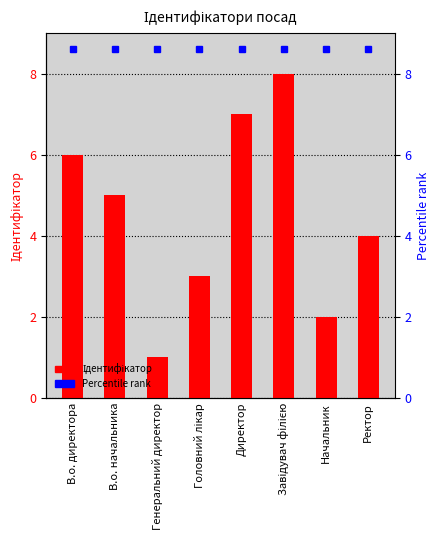

What is the label of the 2nd bar from the right?

Начальник